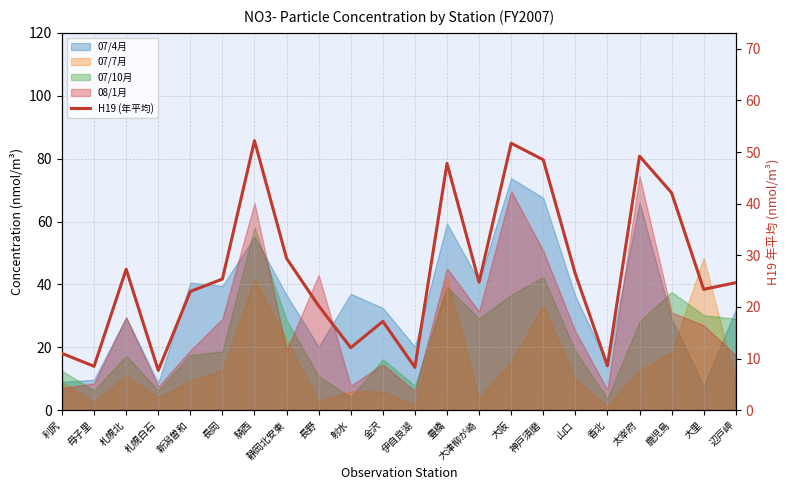

What is the label of the 19th point from the right?

札幌白石